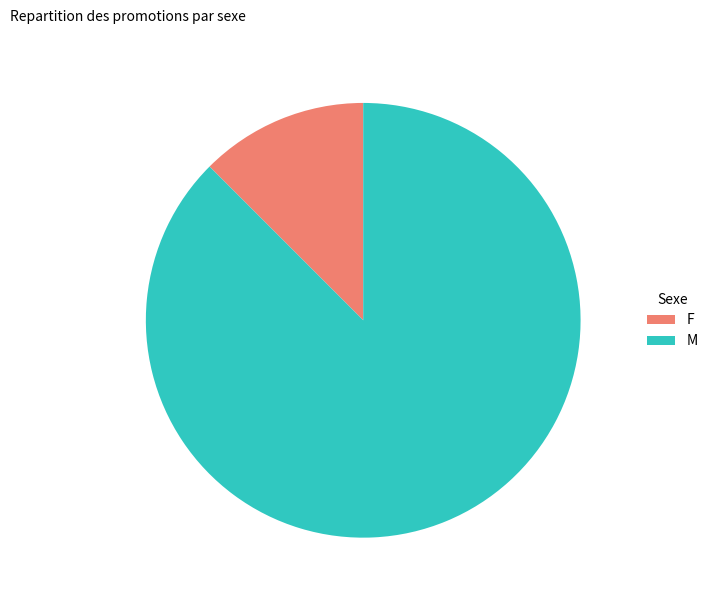

Is there a majority slice in this chart?

Yes